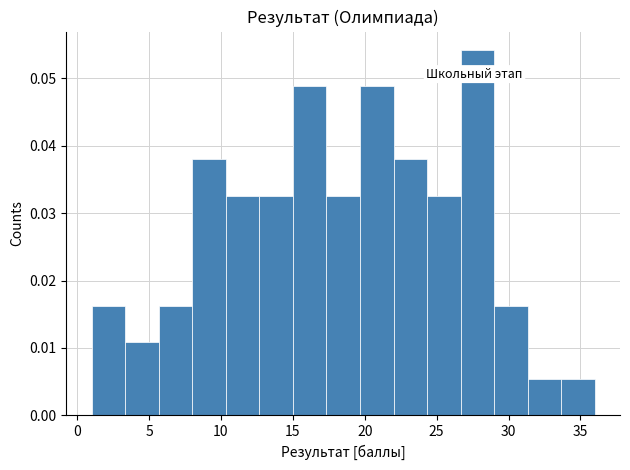

Reading left to right, list every bar in this chart as the range it spans on the x-axis followed by its height. Neither the bar edges nor the heights are printed on the chart, so give them approximately, as read against the axes.

1.0 to 3.5: 0.016
3.5 to 5.5: 0.011
5.5 to 8.0: 0.016
8.0 to 10.5: 0.038
10.5 to 12.5: 0.033
12.5 to 15.0: 0.033
15.0 to 17.5: 0.049
17.5 to 19.5: 0.033
19.5 to 22.0: 0.049
22.0 to 24.5: 0.038
24.5 to 26.5: 0.033
26.5 to 29.0: 0.054
29.0 to 31.5: 0.016
31.5 to 33.5: 0.005
33.5 to 36.0: 0.005